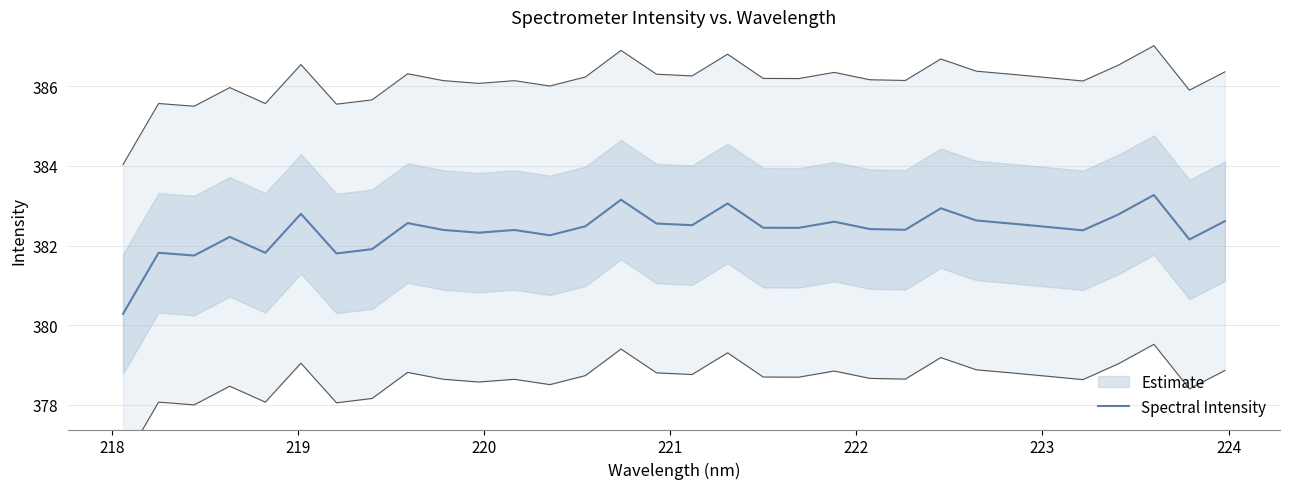

What is the lowest value of the Spectral Intensity series?

380.3